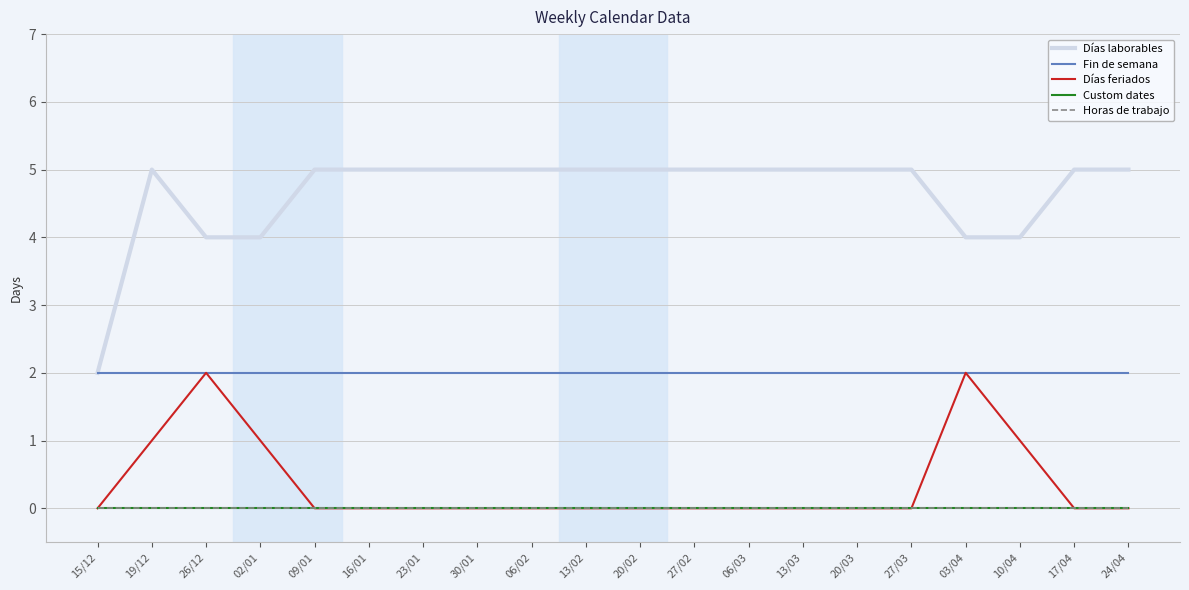

True or false: Custom dates and Horas de trabajo cross at least once.

False